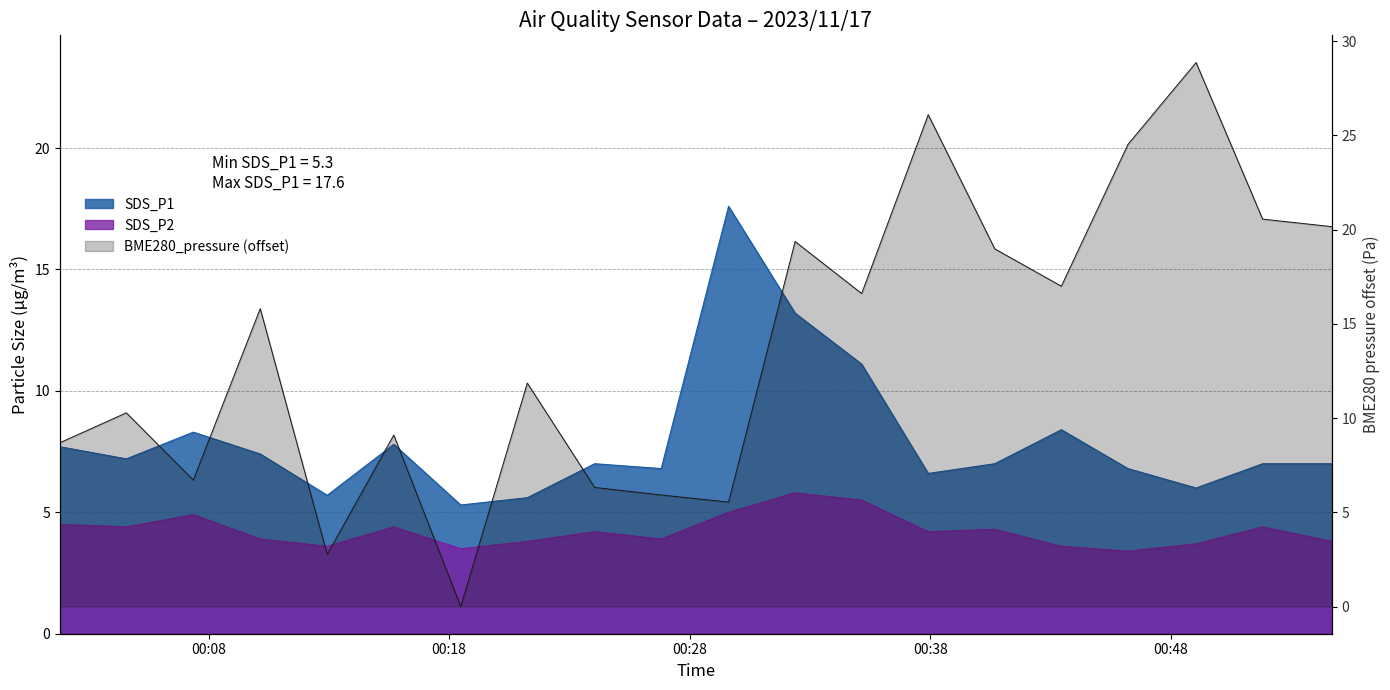

How many interior local peaks does the SDS_P2 series have?

6